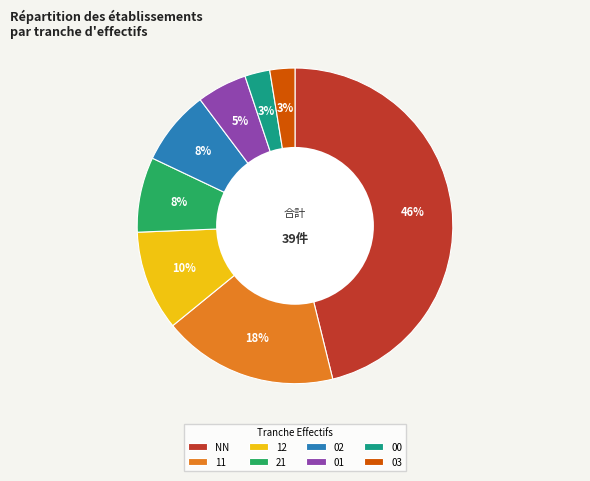

Does 21 account for over 50% of the chart?

No